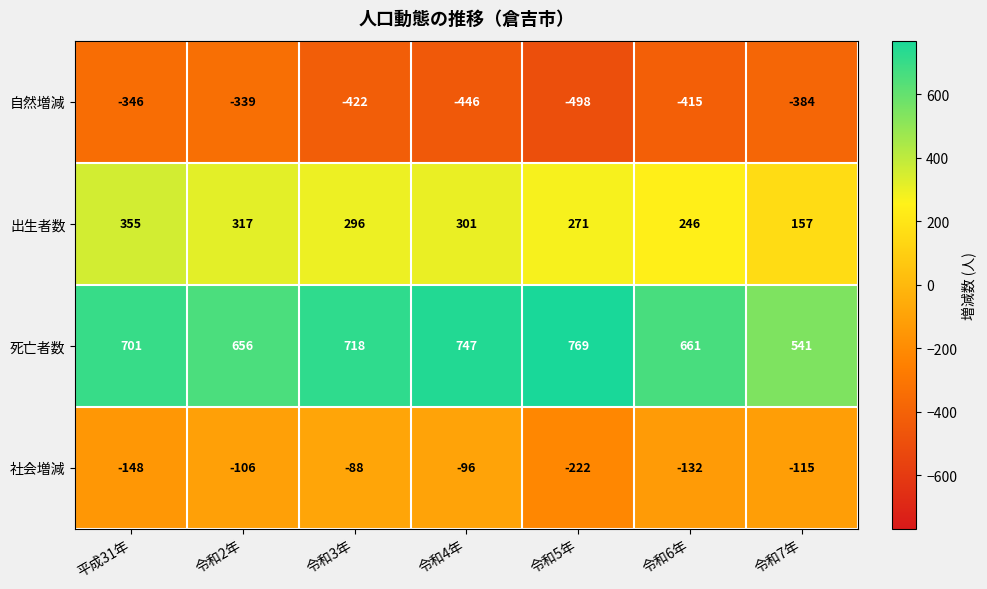

Reading left to right, list all the values displayed in this chart.

自然増減: -346	-339	-422	-446	-498	-415	-384
出生者数: 355	317	296	301	271	246	157
死亡者数: 701	656	718	747	769	661	541
社会増減: -148	-106	-88	-96	-222	-132	-115